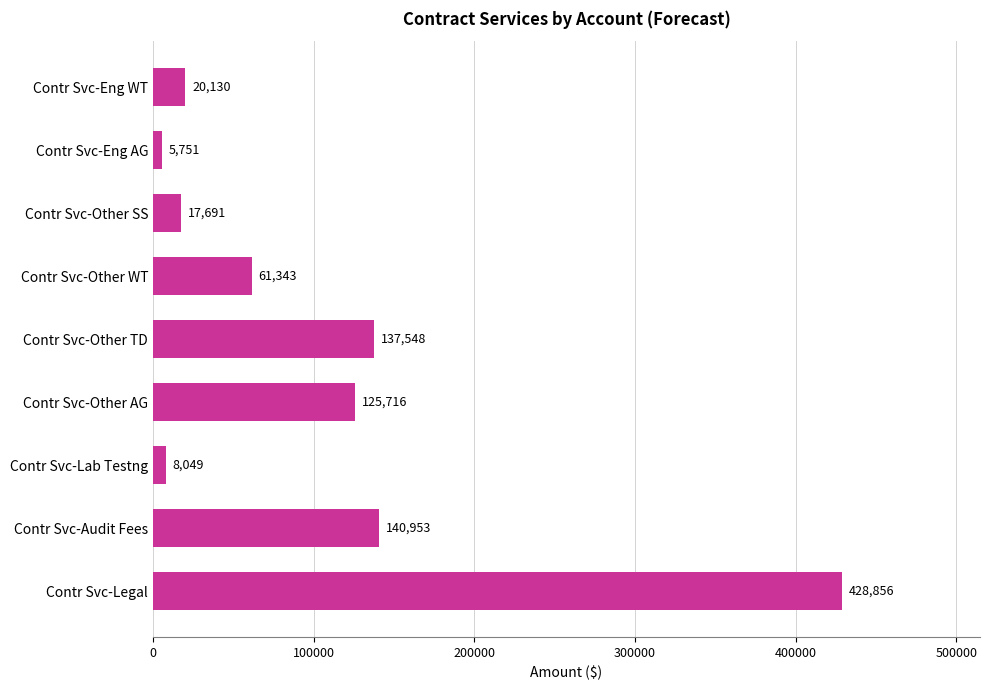

What is the approximate value at Contr Svc-Audit Fees, to the nearest 50?

140950